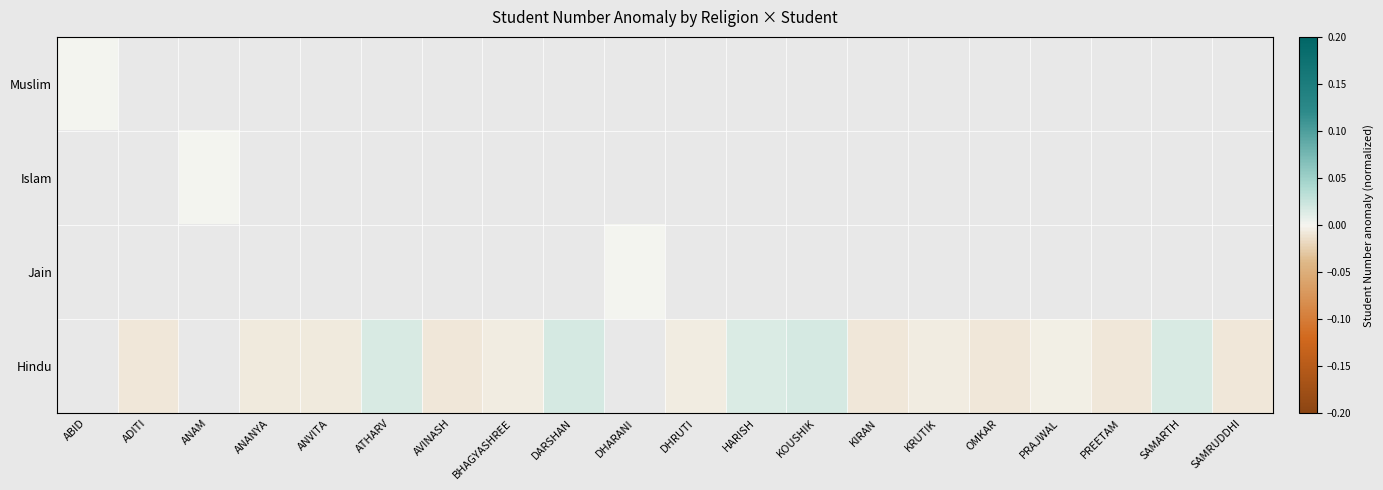

Is the value of Islam at DHARANI greater than the value of Muslim at SAMRUDDHI?

No